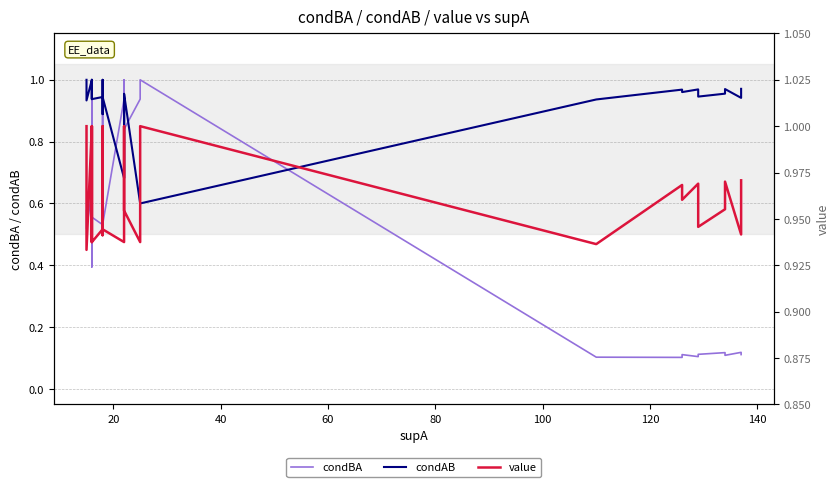

How many interior local valleys does the condBA series have?

10